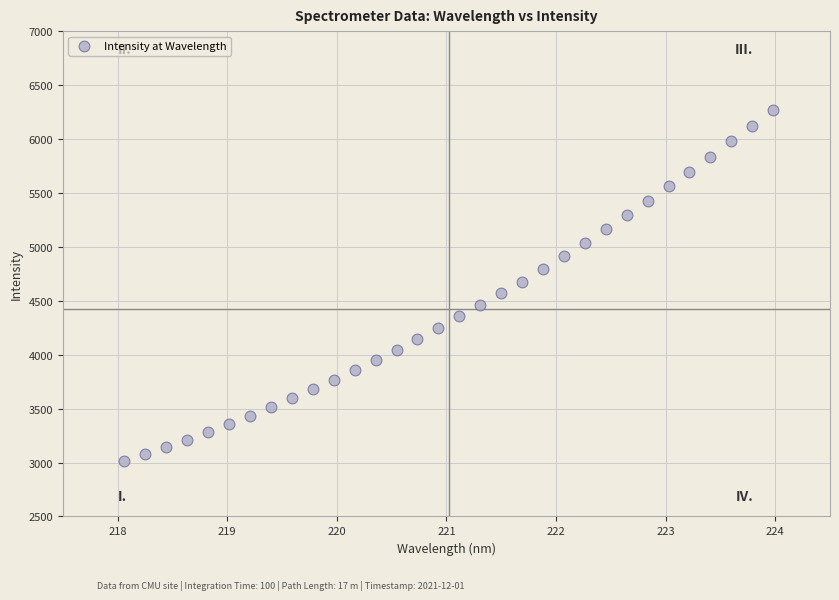

What is the range of Y values (max minus min)?

3260.0